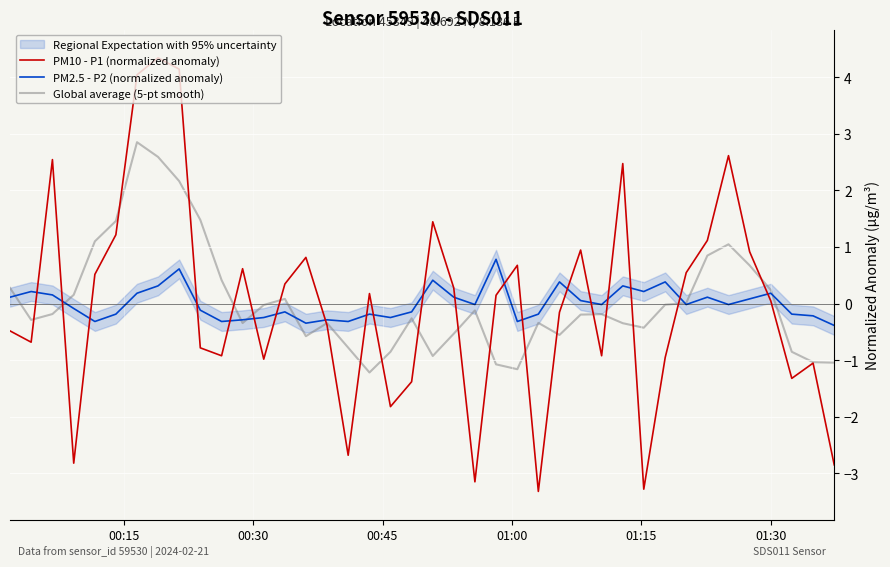

What is the maximum value for PM10 - P1 (normalized anomaly)?

4.3